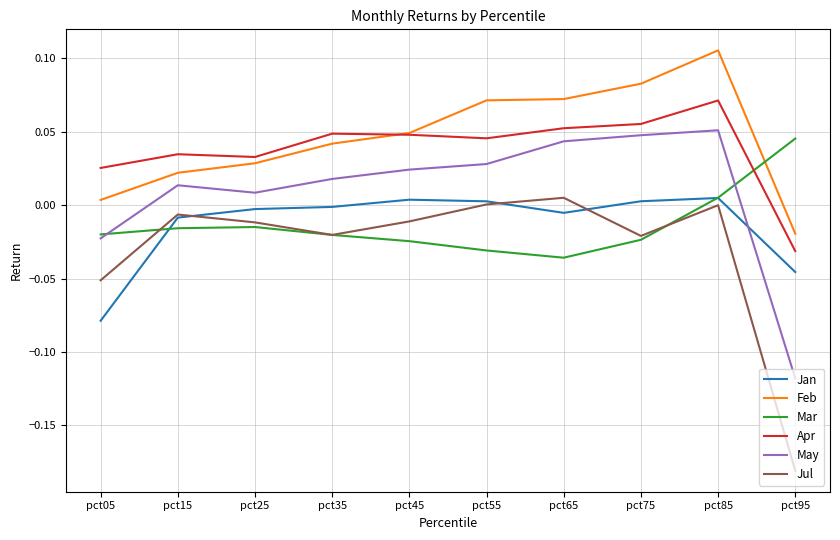

Which series ends up on top after the final intersection of Jan and May?

Jan